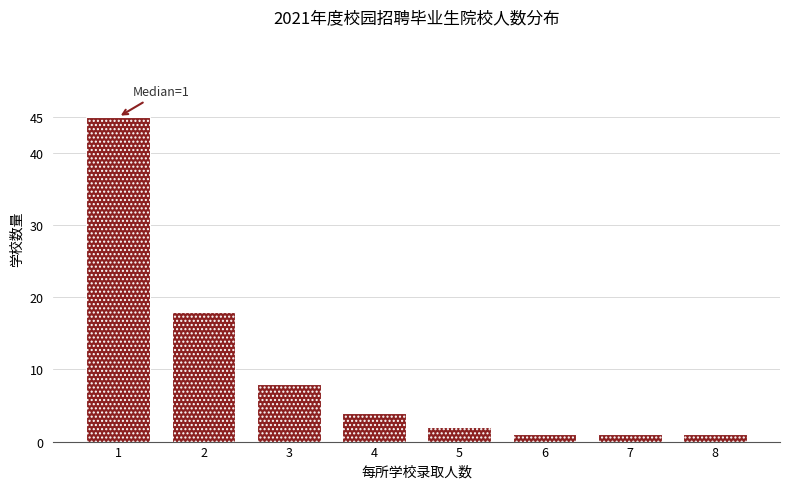

Reading left to right, list all the values displayed in this chart.

1=45	2=18	3=8	4=4	5=2	6=1	7=1	8=1